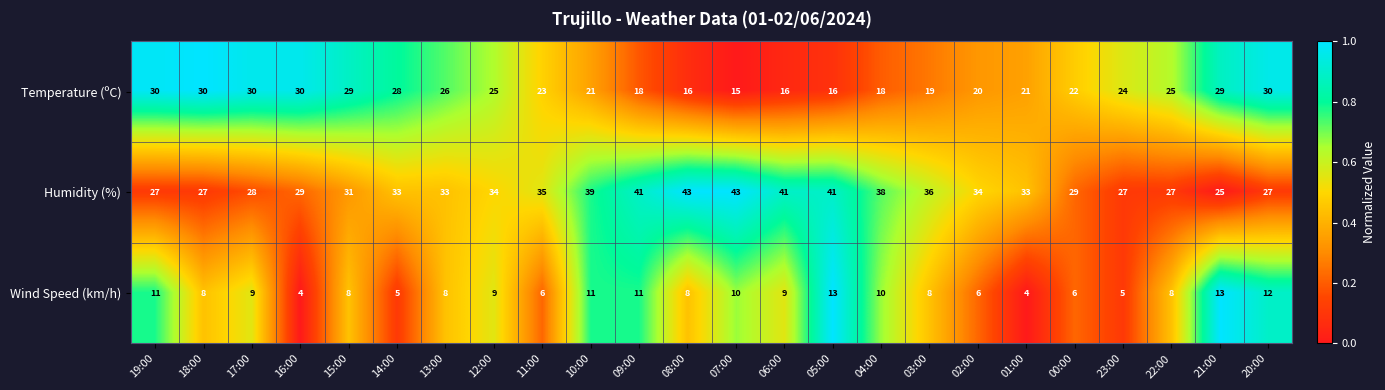

What is the spread (max minus min) of values at 21:00?

16